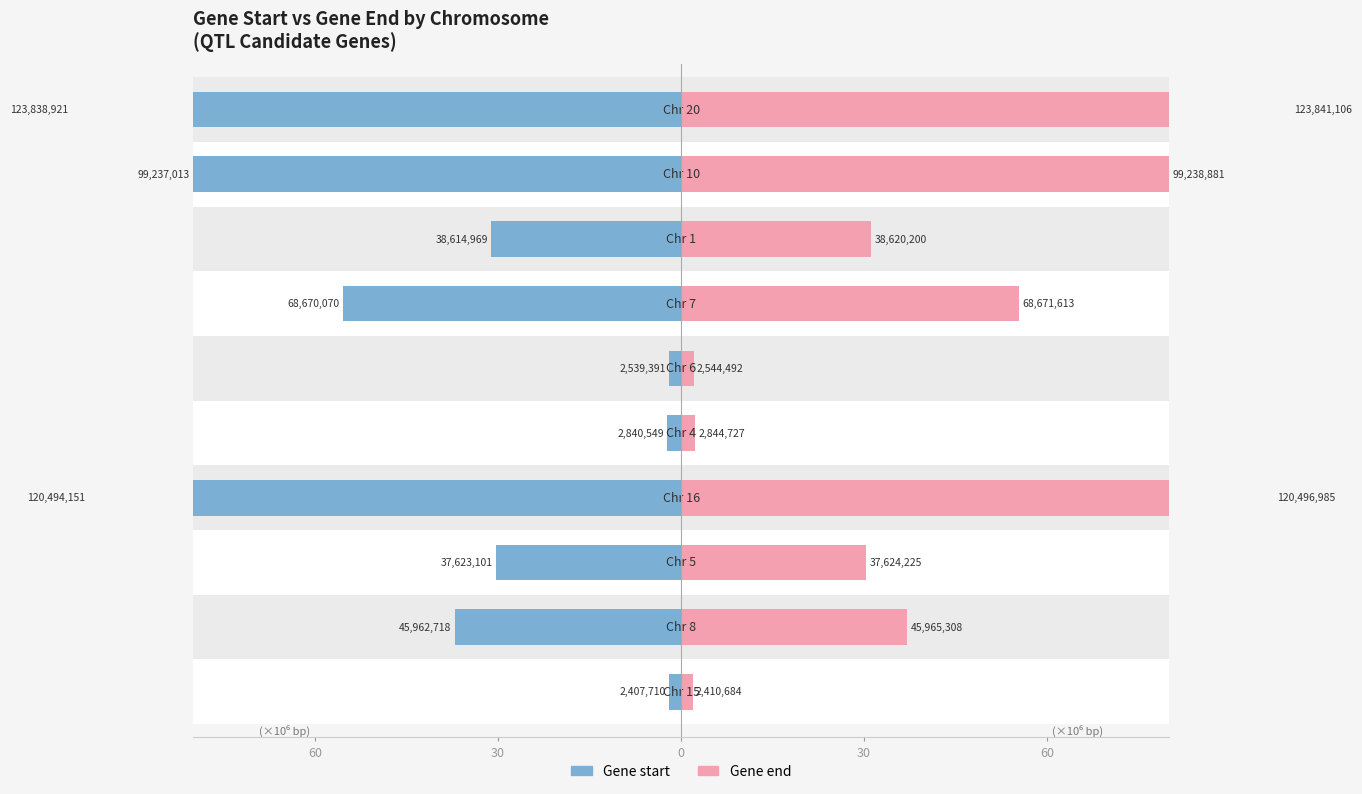

The Gene end series shows 3.5 at 5. True or false?

False